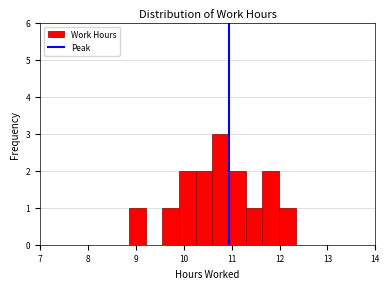

Around what value on the x-axis is the tallest bar? Give the approximate position of its centre, as read against the axis.

10.8